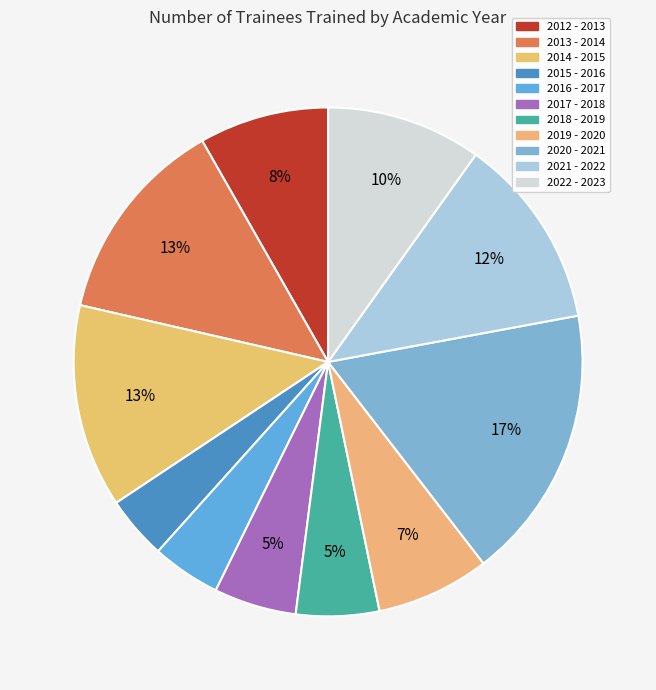

The 2012 - 2013 slice represents 8% of the pie. True or false?

True